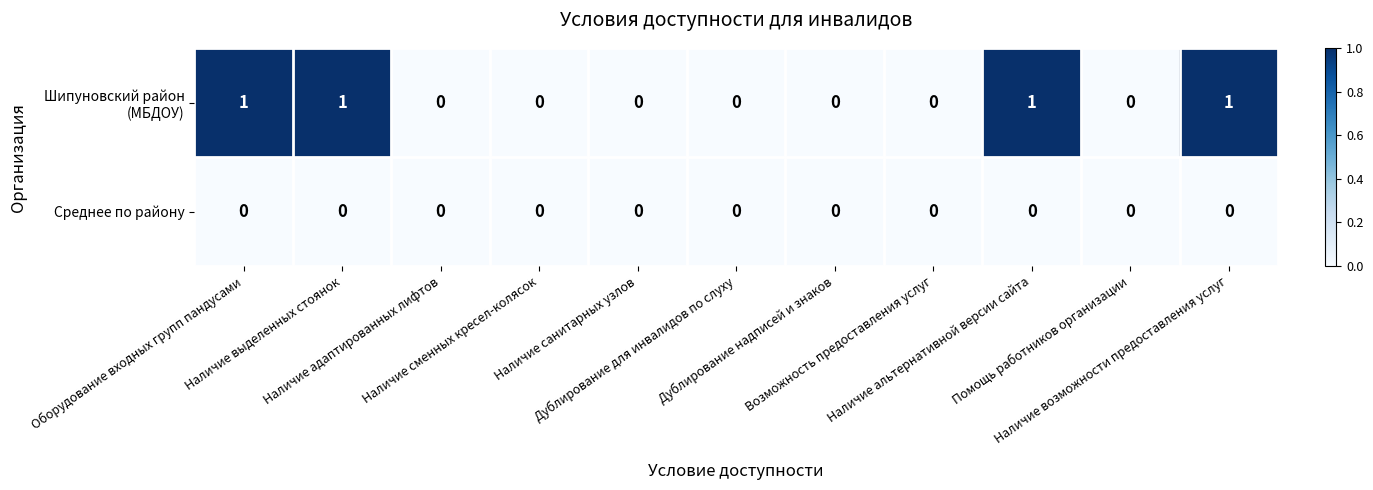

At how many categories does at least one series exceed 0?

4